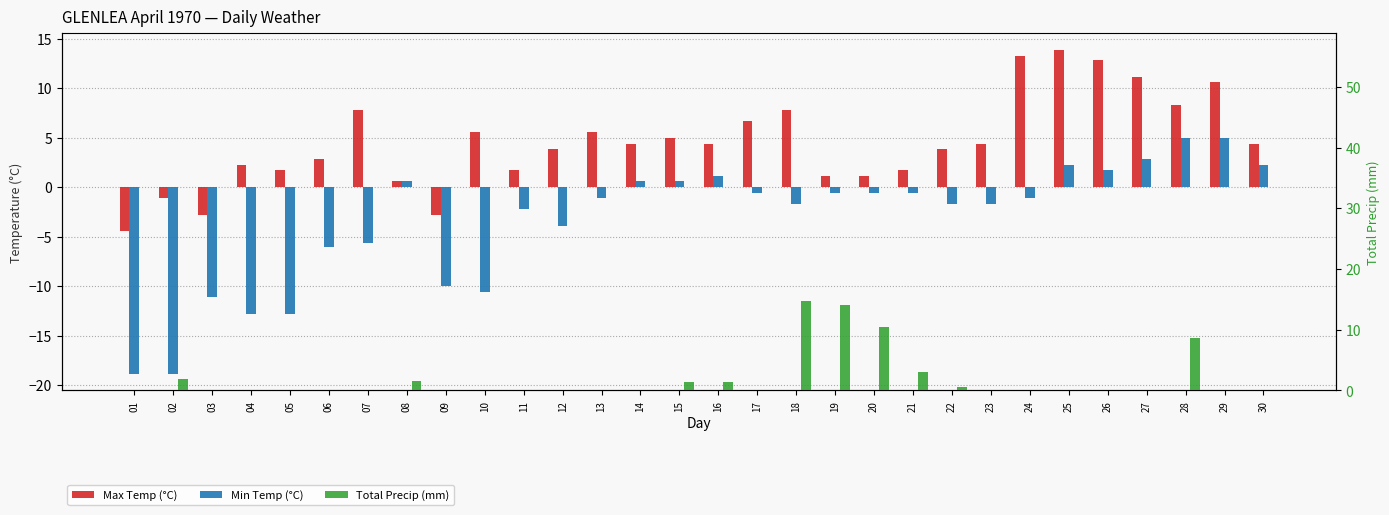

How many values in Max Temp (°C) are below zero?

4